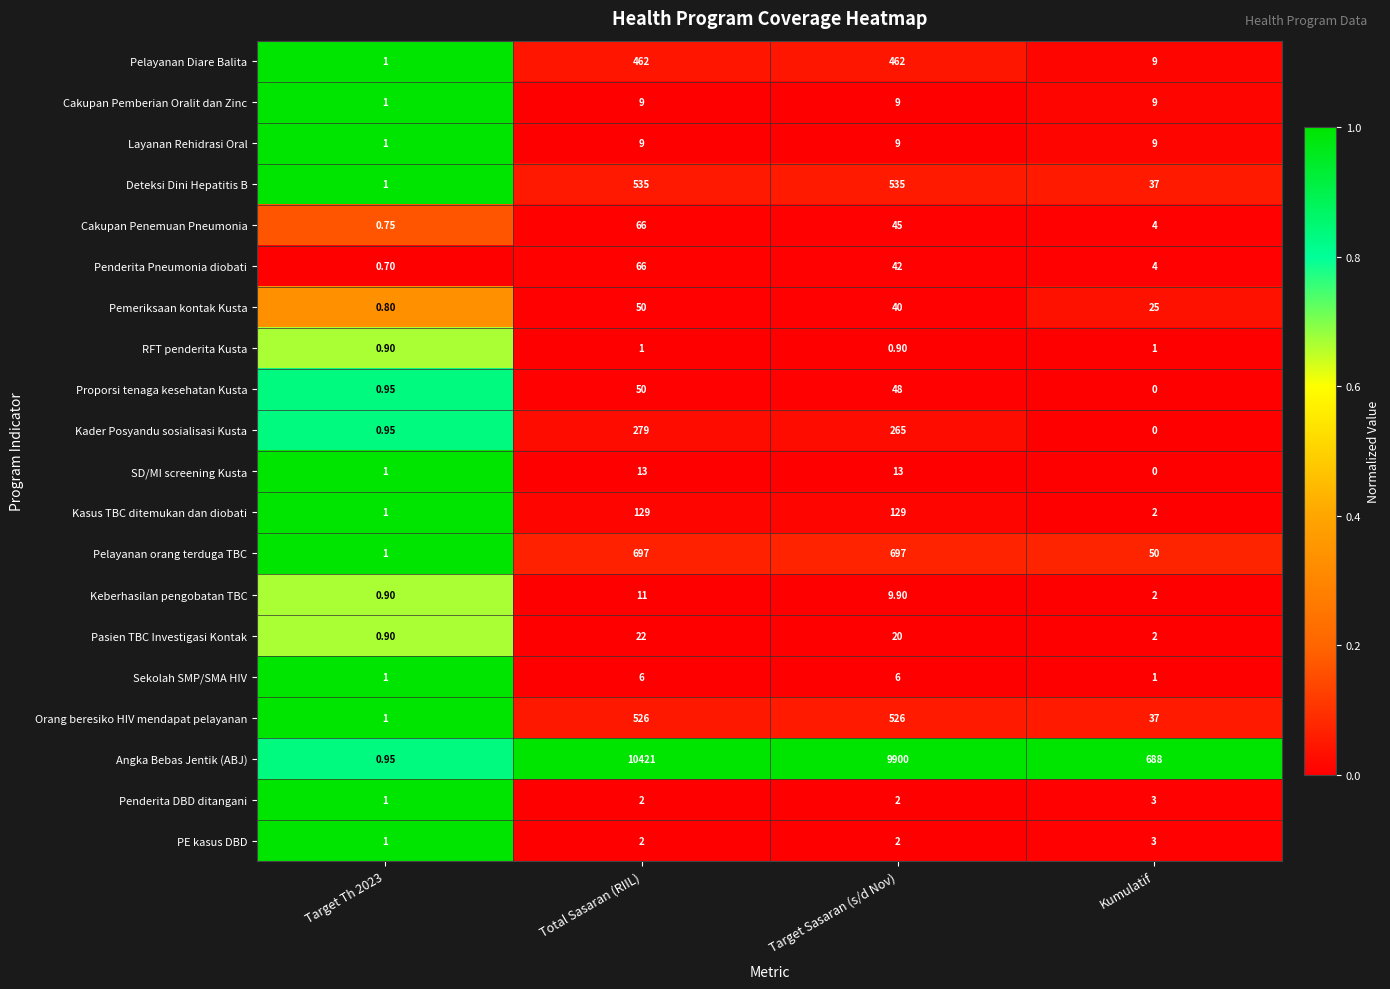

Which series has the largest total across all categories?

Angka Bebas Jentik (ABJ)